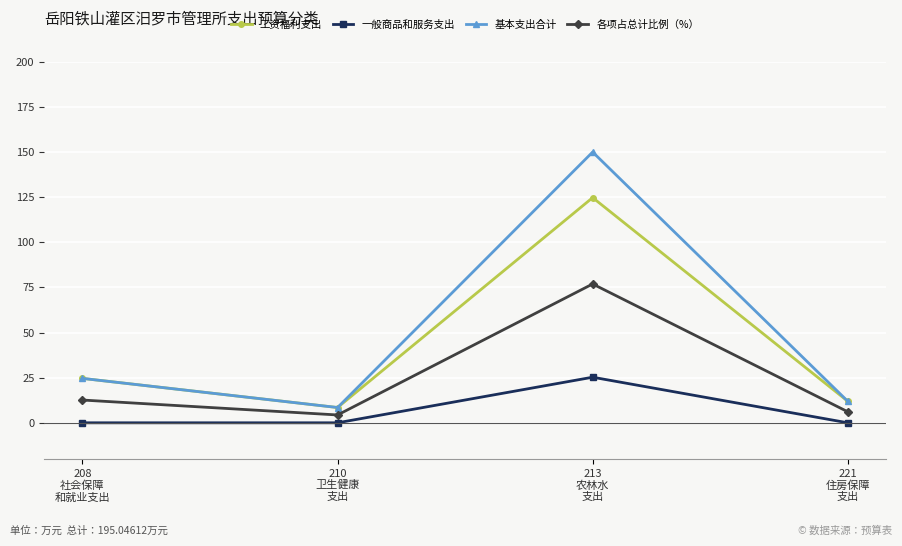

Is it true that 工资福利支出 equals 183.7 at 213
农林水
支出?

False